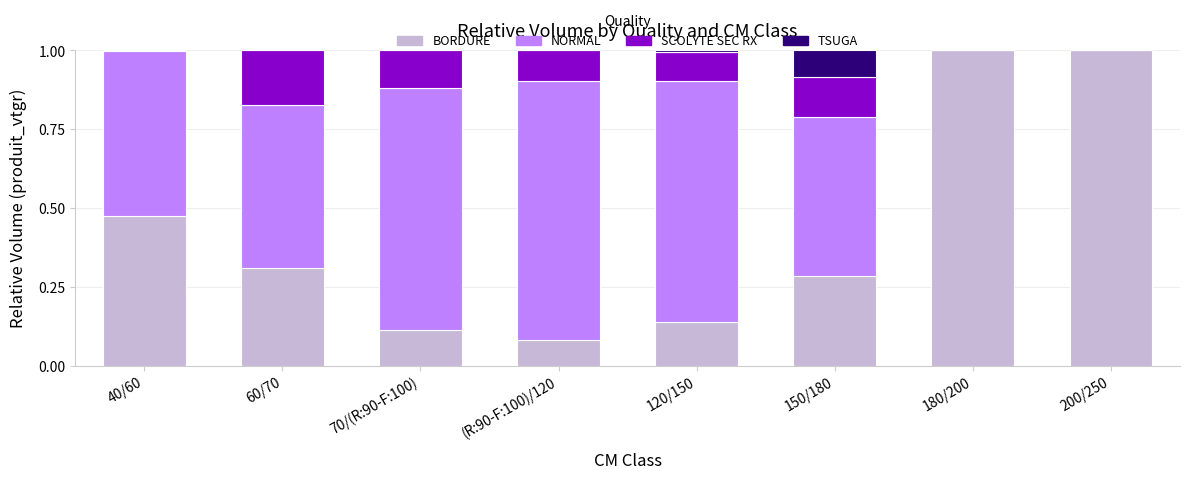

What is the total value across all series at 70/(R:90-F:100)?

1.0